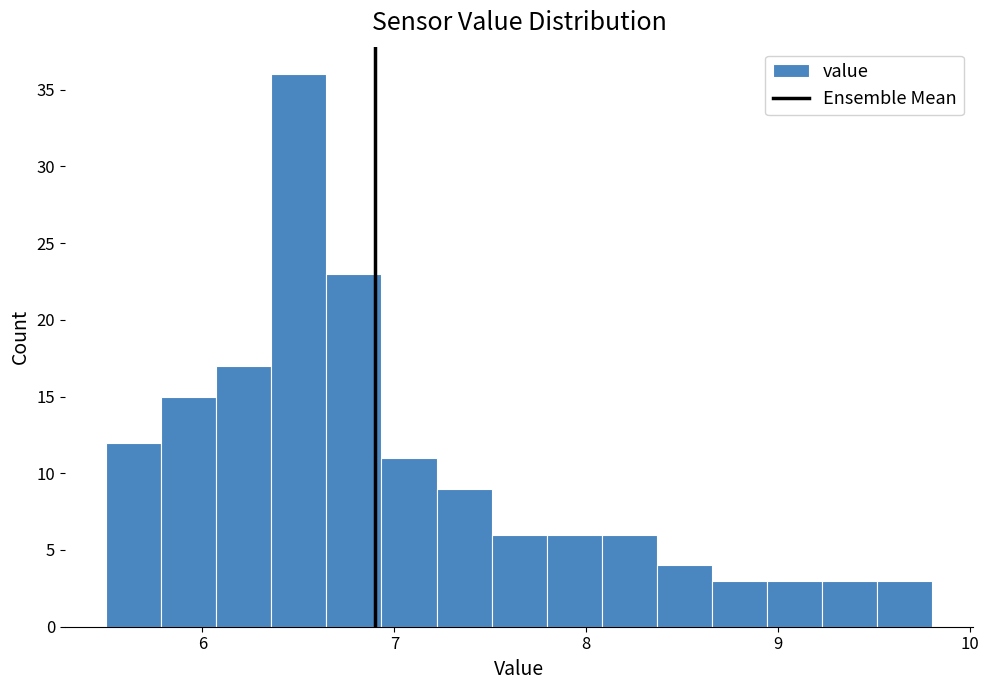

Read against the x-axis, roughly where is the centre of the tallest bar?

6.5